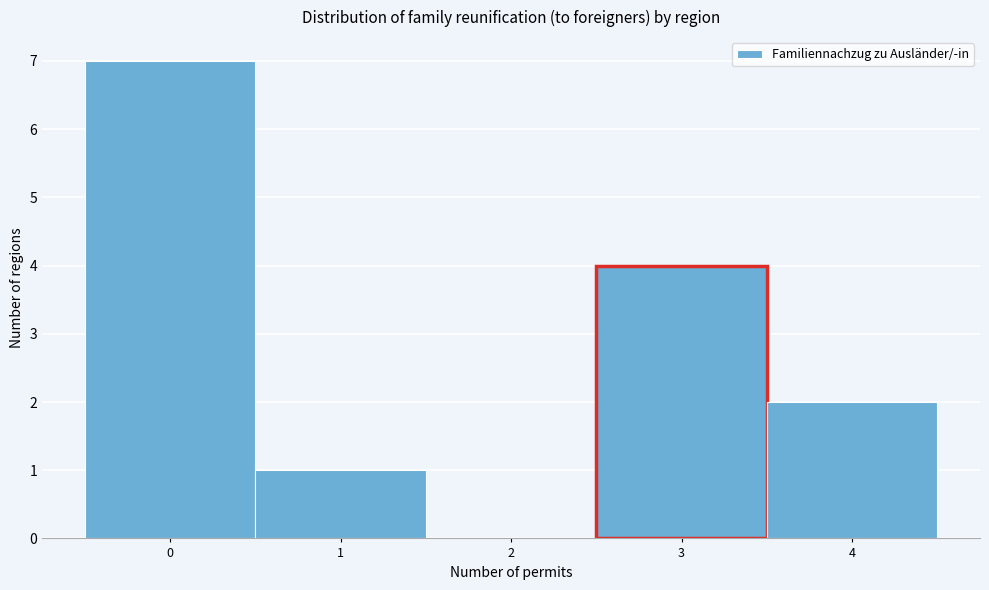

Reading left to right, list every bar in this chart as the range it spans on the x-axis followed by its height. The values are not printed on the chart, so give them approximately, as read against the axis.

-0.5 to 0.5: 7
0.5 to 1.5: 1
1.5 to 2.5: 0
2.5 to 3.5: 4
3.5 to 4.5: 2